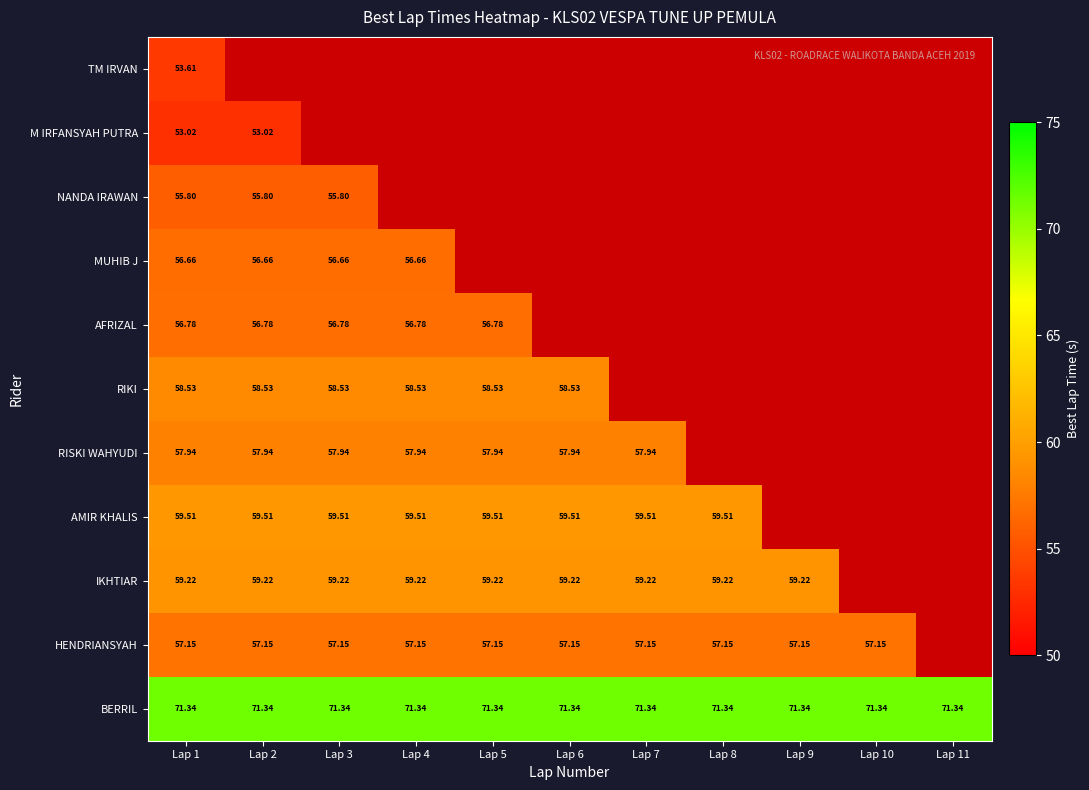

At which category is the sum across all series the highest?

Lap 1